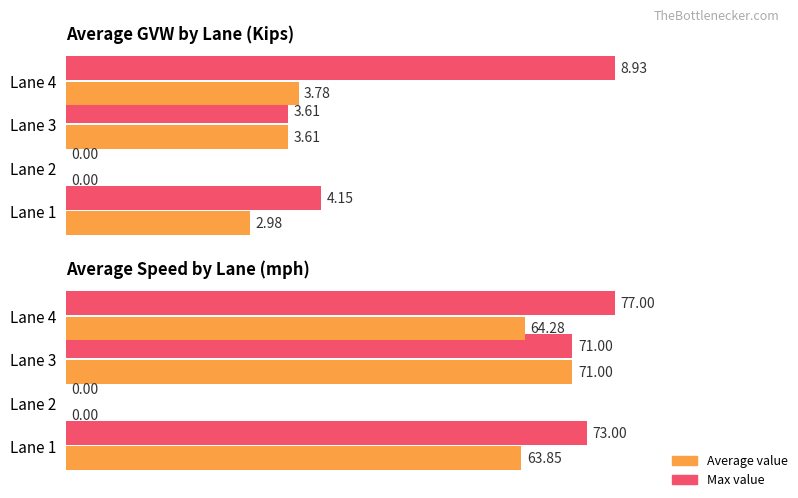

List the series in order of their peak value, lowest first.

Average value, Max value